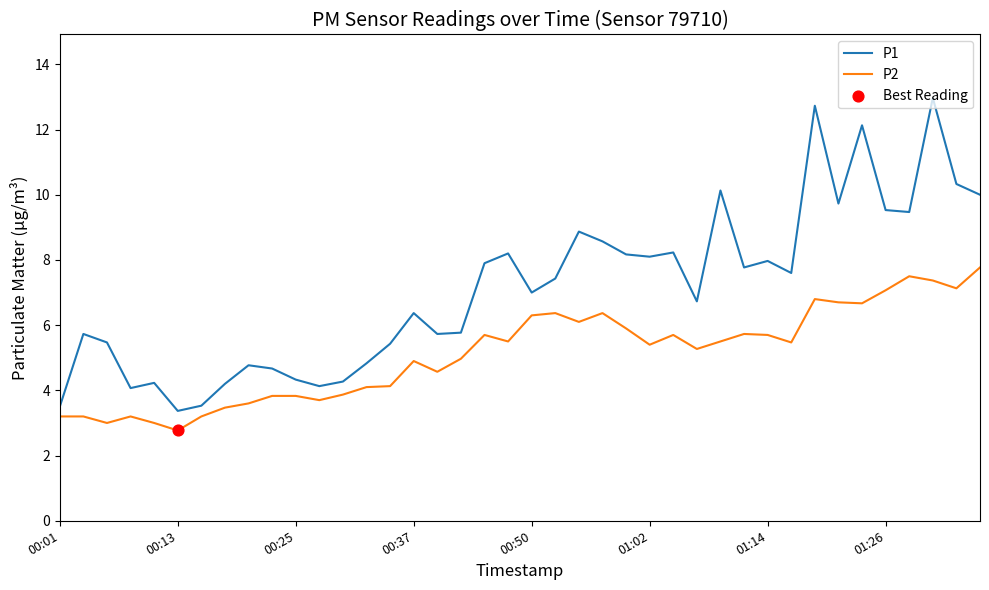

Which series has the widest spread of values?

P1